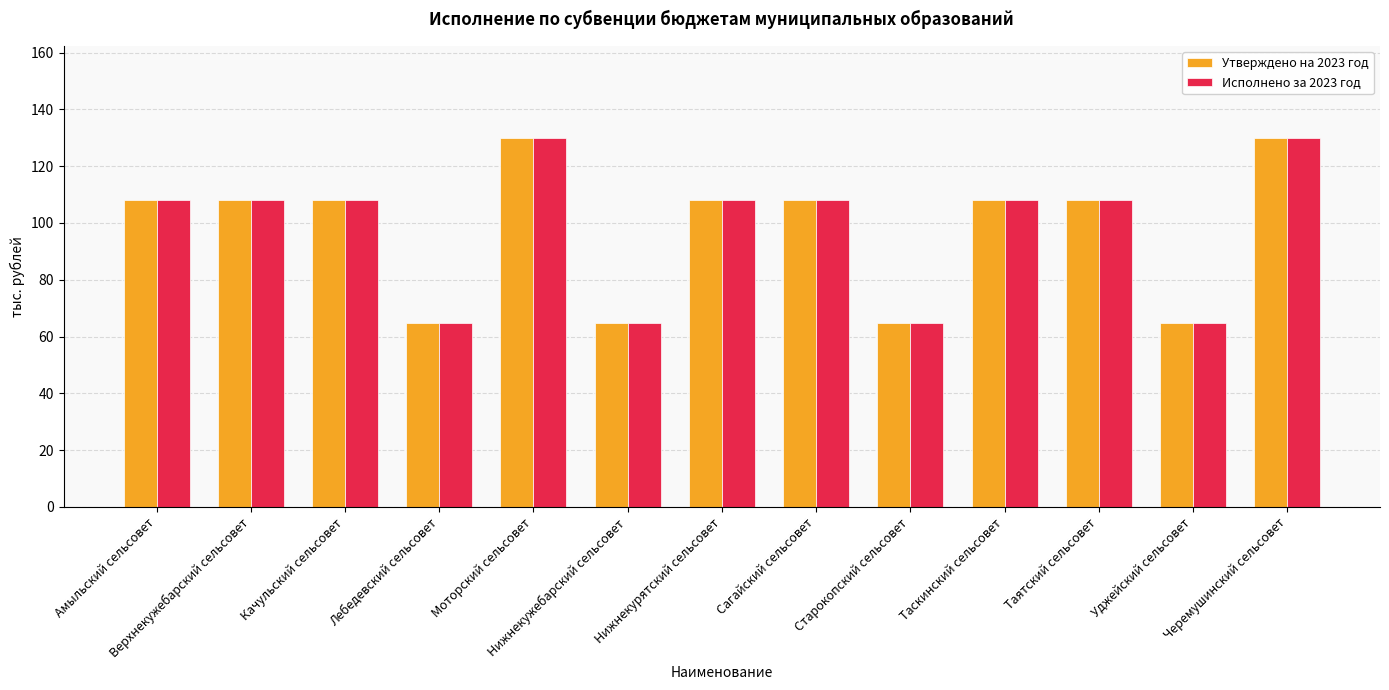

At how many categories does at least one series exceed 101?

9